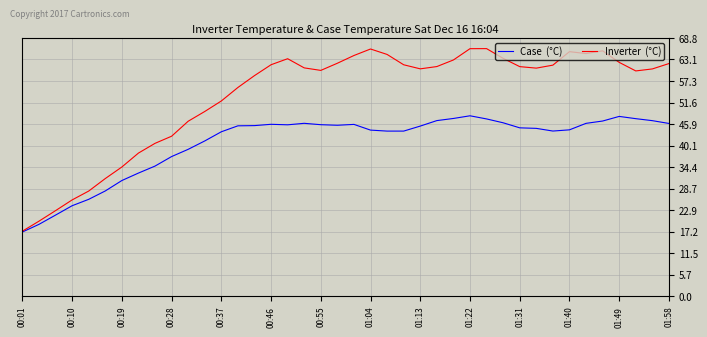

How many lines are shown in the chart?

2